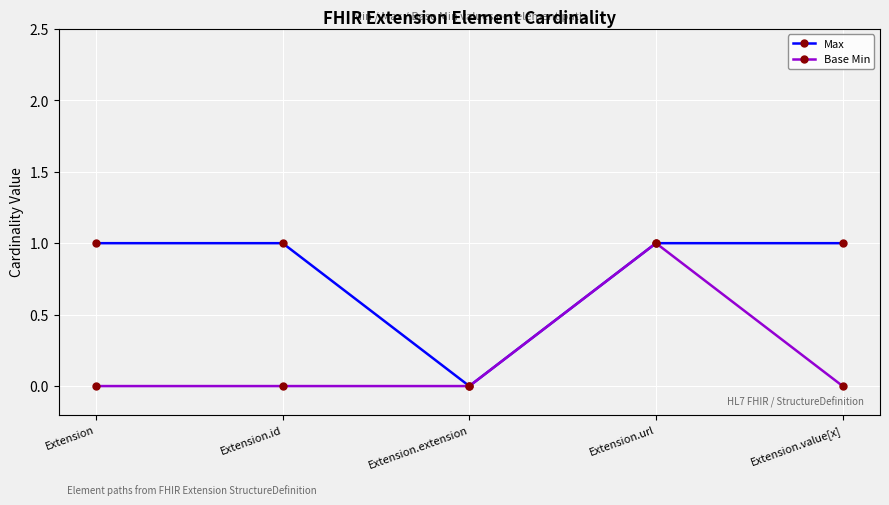

What is the value of the Max point at the 4th from the left?

1